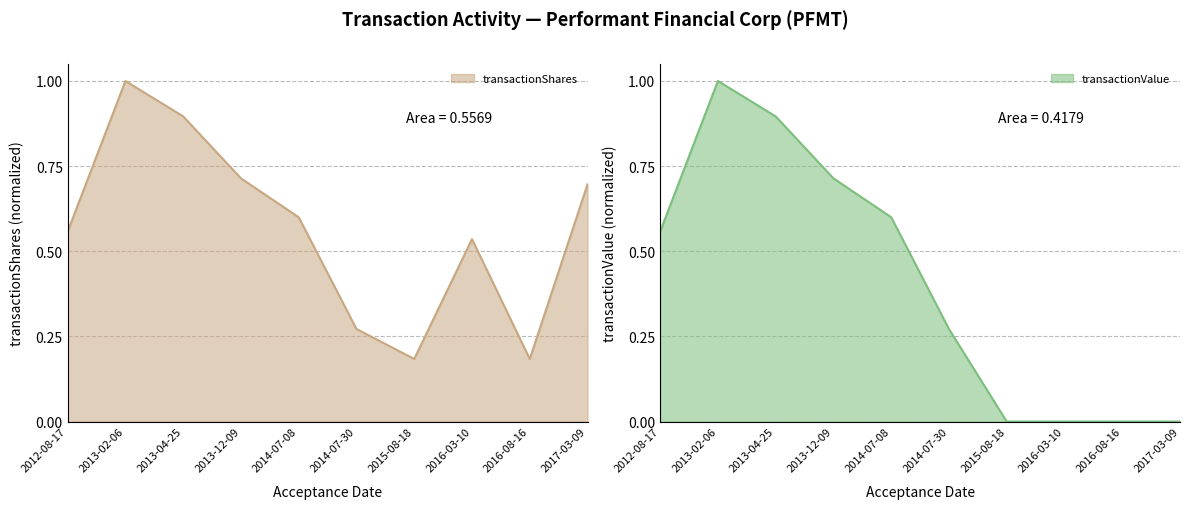

At which category does the chart reach its peak across all series?

2013-02-06